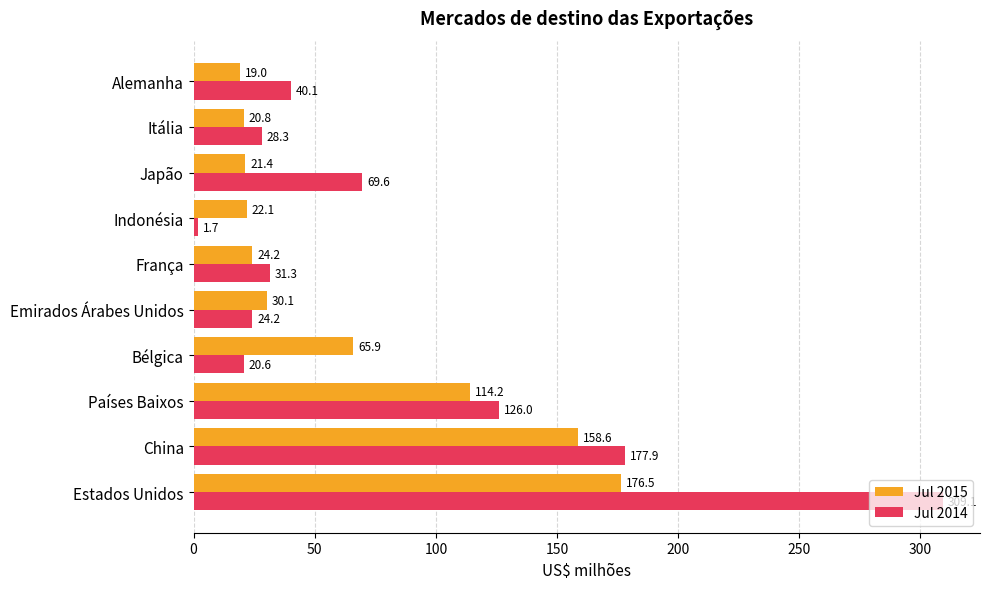

At which category is the sum across all series the highest?

Estados Unidos